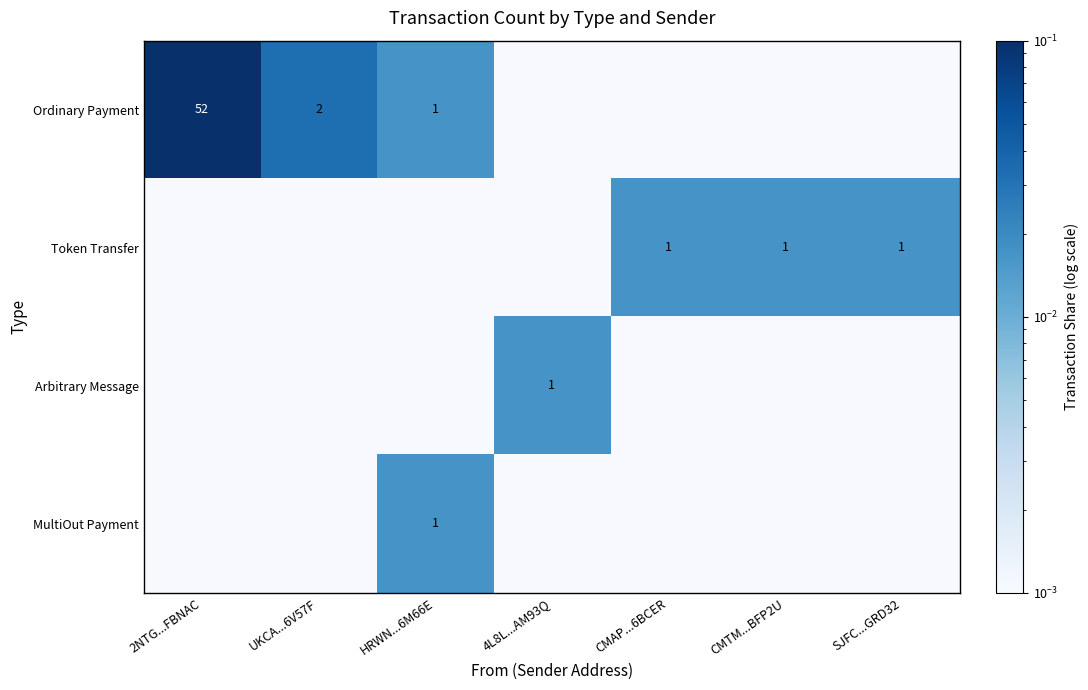

True or false: Token Transfer has a value of 0 at CMAP...6BCER.

False